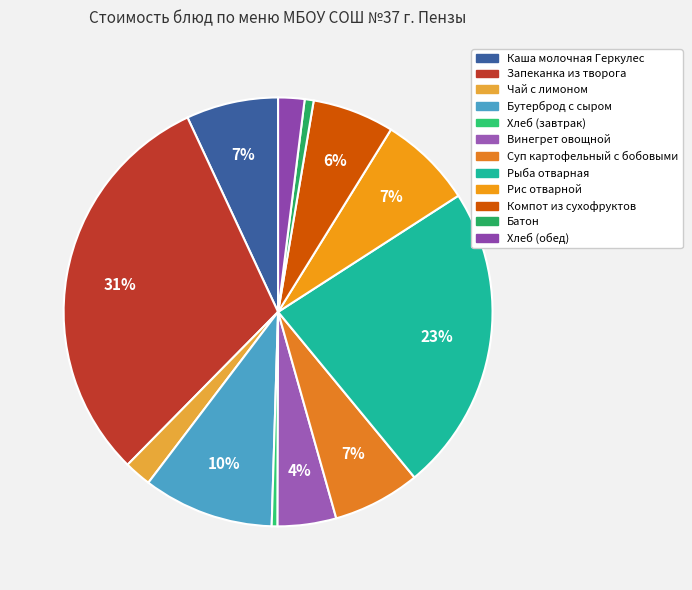

What is the change in value from Винегрет овощной to Рис отварной?

+4.7